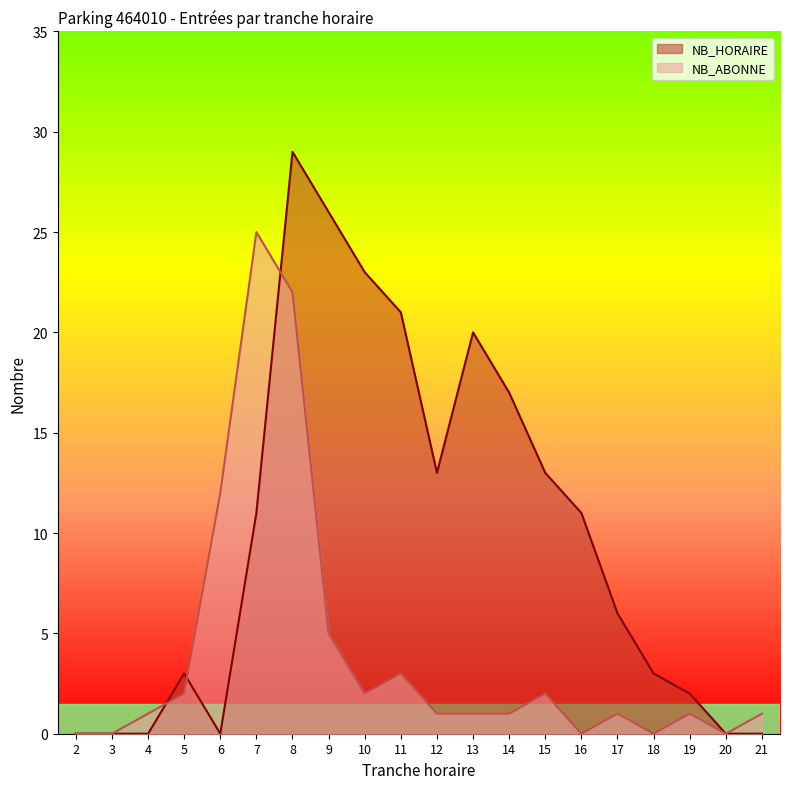

Does the chart display data point markers on the line(s)?

No